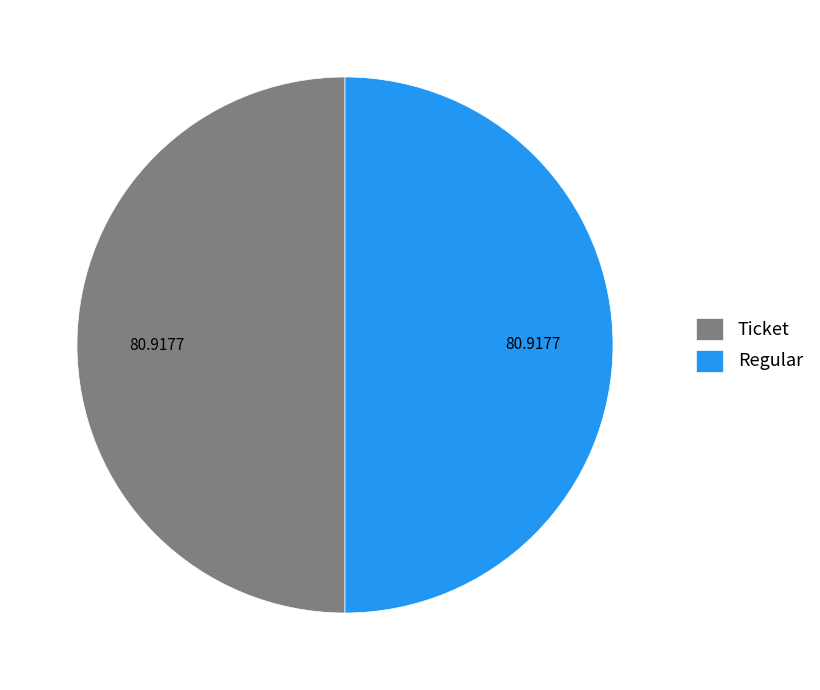

Combined, do Regular and Ticket account for over 50%?

Yes